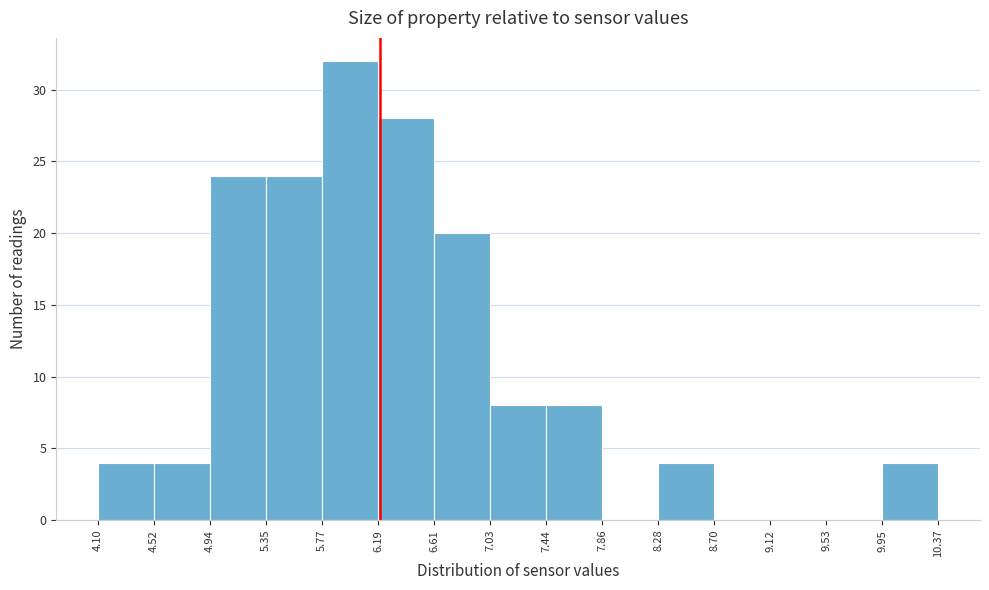

How tall is the bar that spans 6.19 to 6.61 on the x-axis? The values are not printed on the chart, so give them approximately, as read against the axis.

28